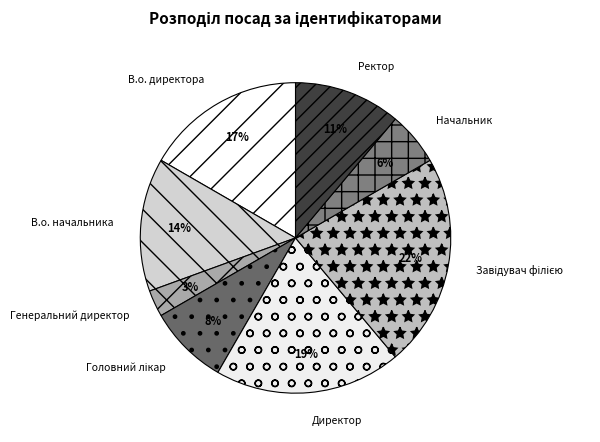

Does В.о. директора represent more than half of the total?

No